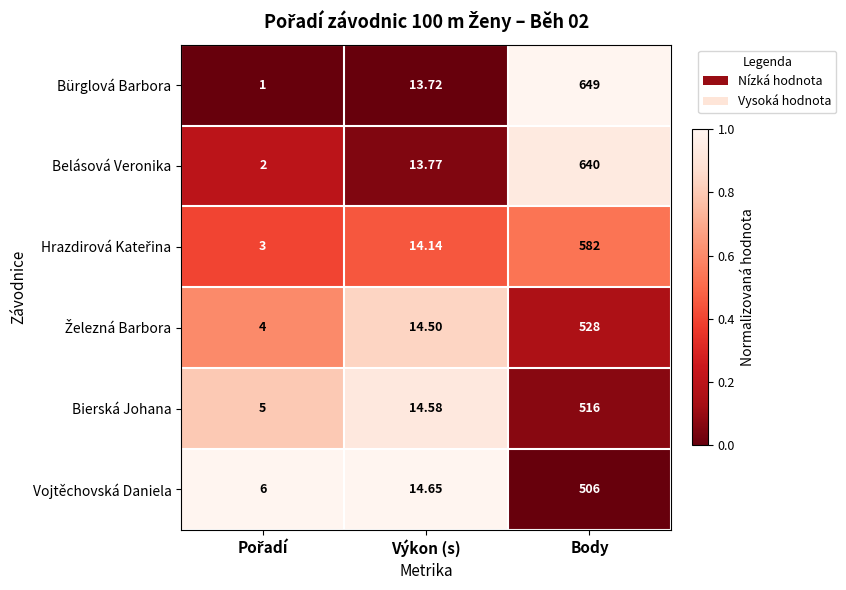

Which category has the highest value across all series?

Body